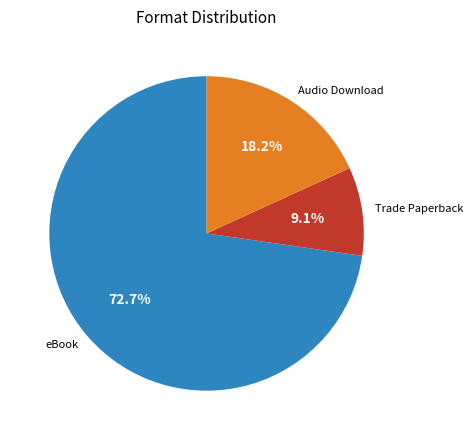

What is the ratio of the value at Trade Paperback to the value at eBook?

0.1